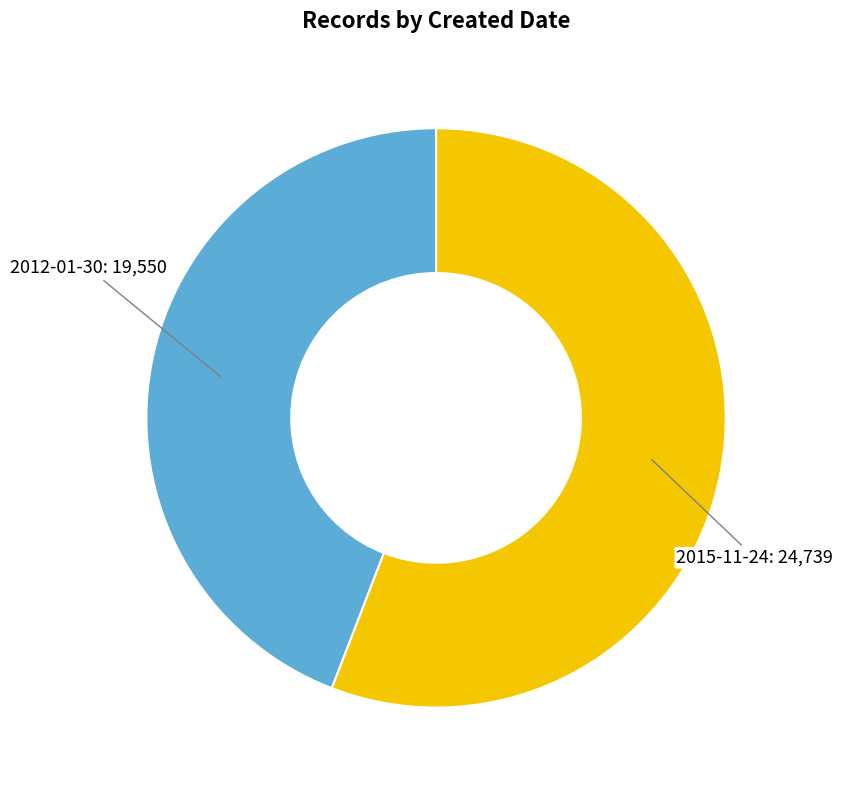

What is the ratio of the value at 2012-01-30 to the value at 2015-11-24?

0.8